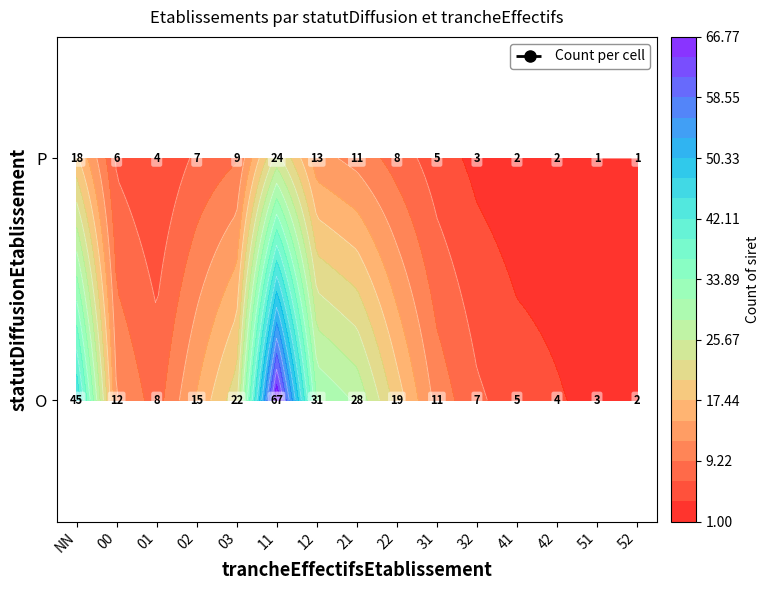

The value at P_31 is 5. True or false?

True